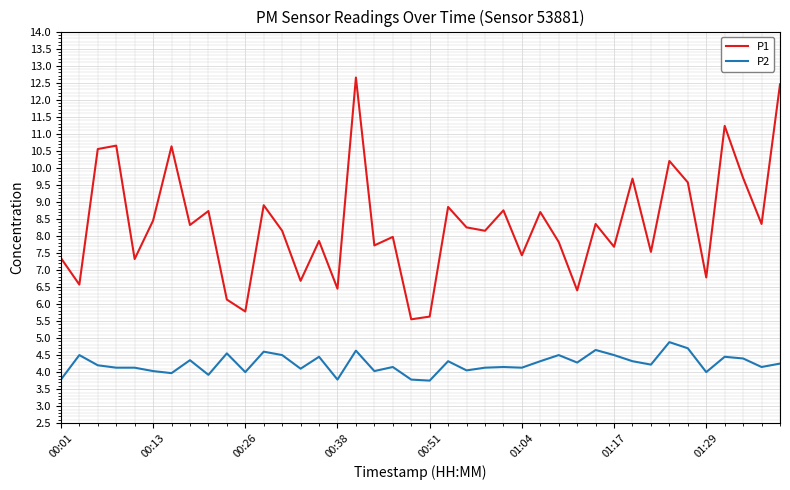

How many lines are shown in the chart?

2